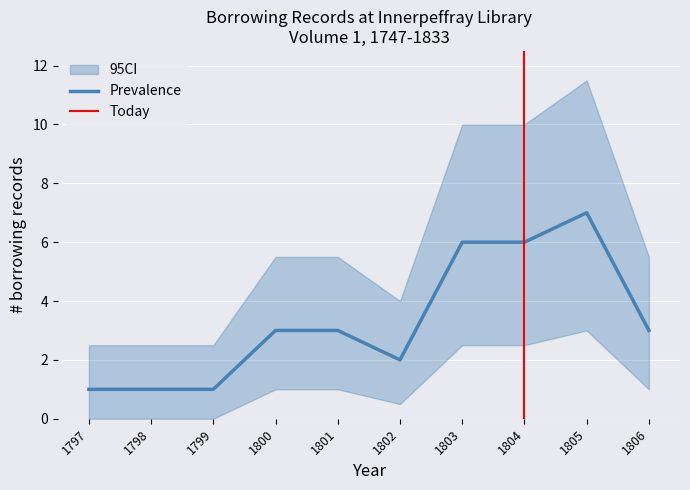

The value of Borrowings per Year lower at 1804 is 0. True or false?

False